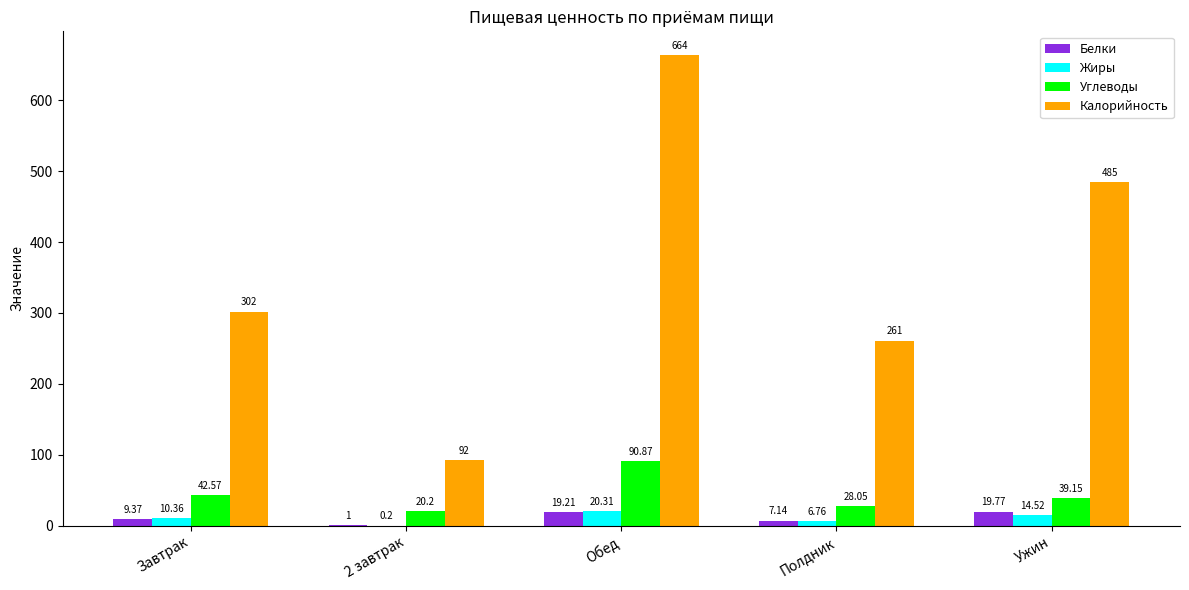

Which series has the largest total across all categories?

Калорийность